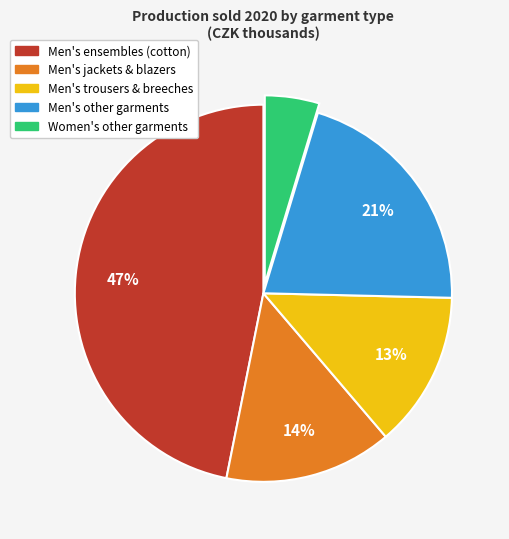

How many slices are in this pie chart?

5